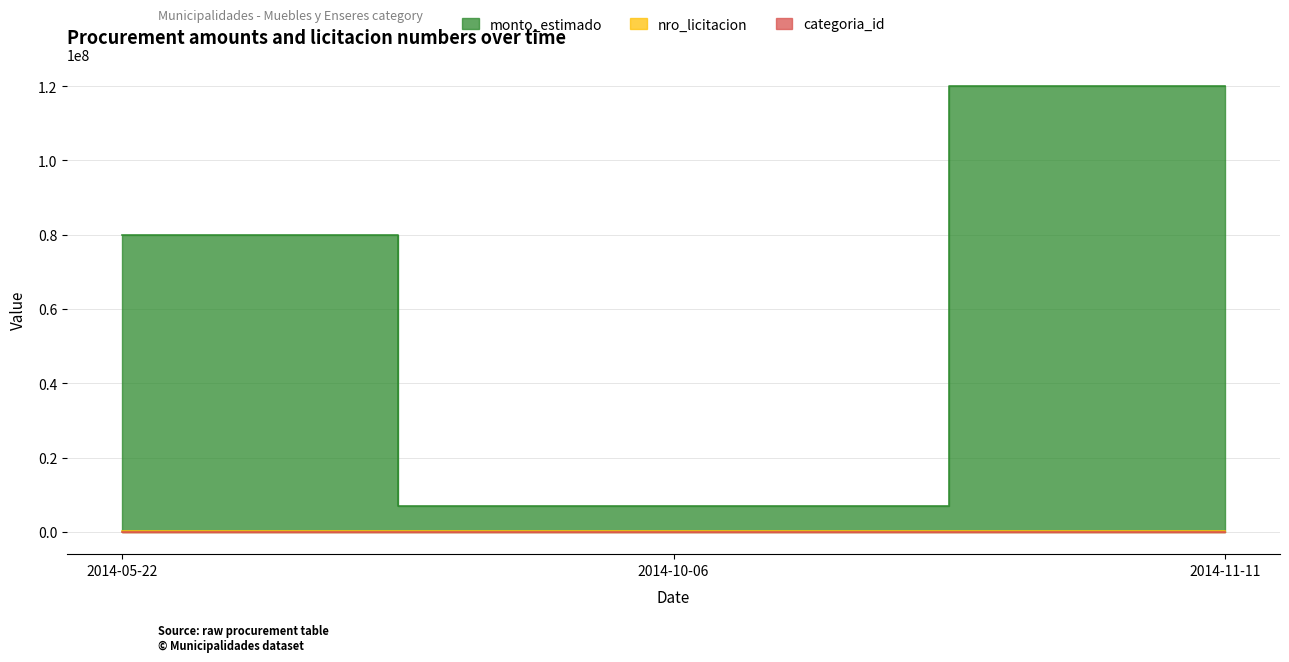

How many categories are shown in the chart?

3